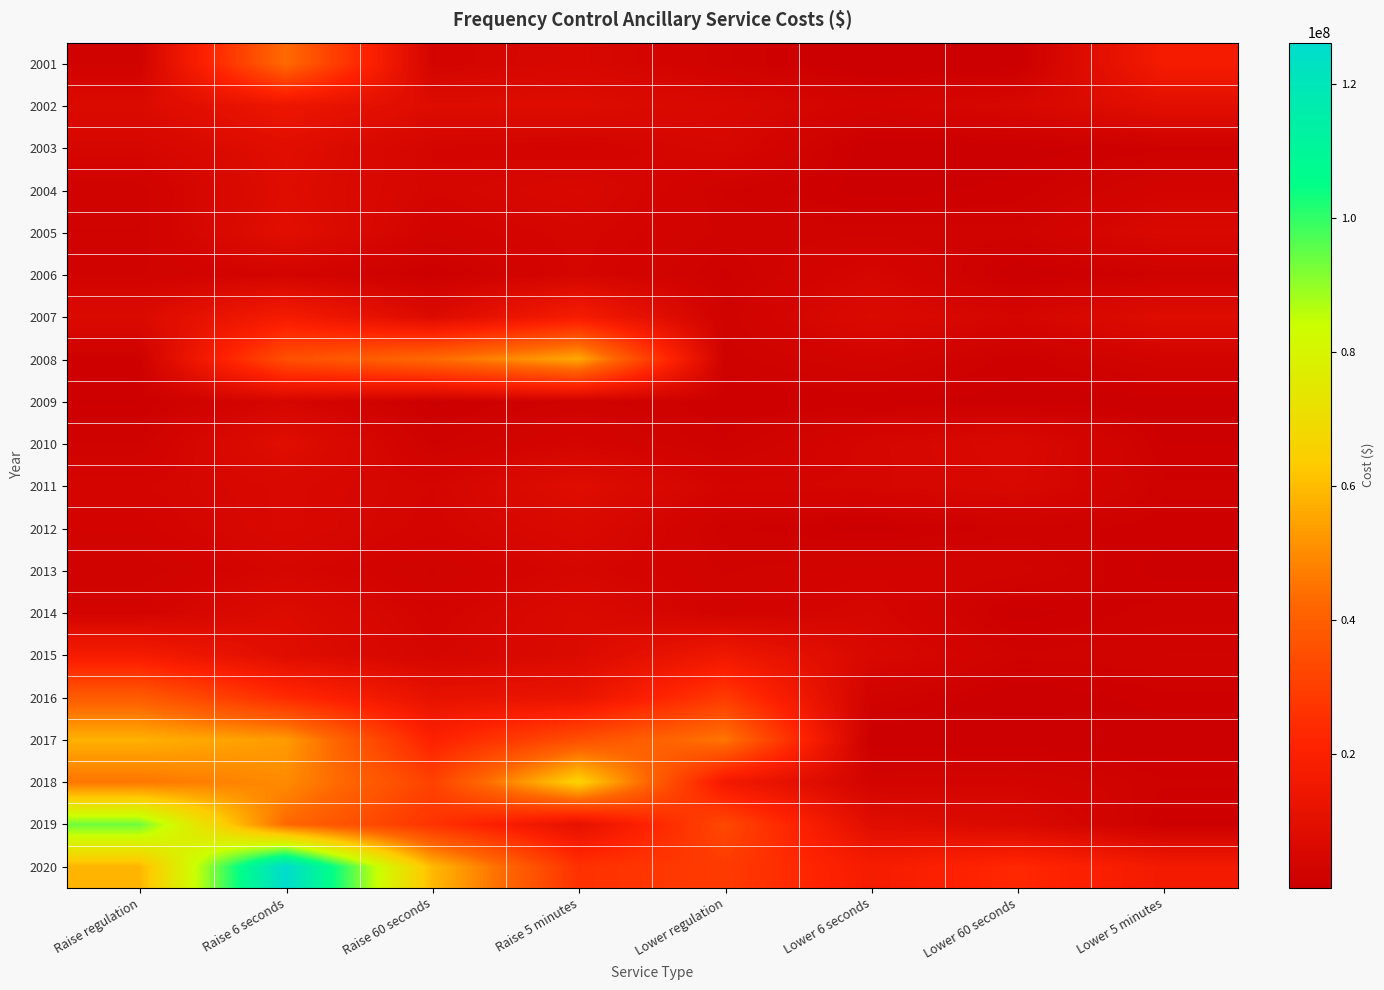

Count the number of data series in this chart.

20